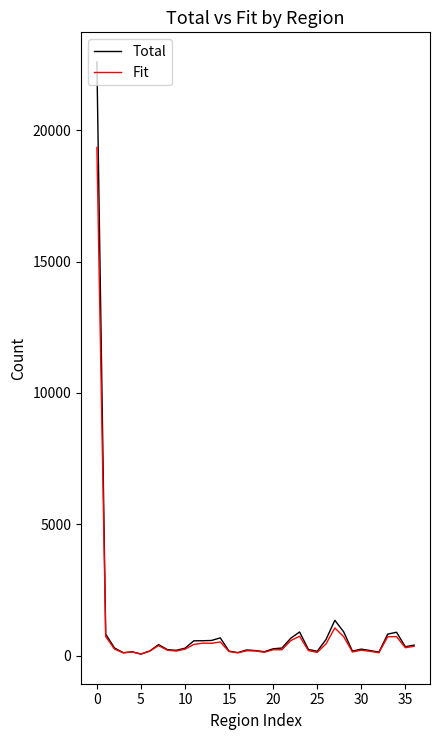

Which series has the largest range (max minus min)?

Total